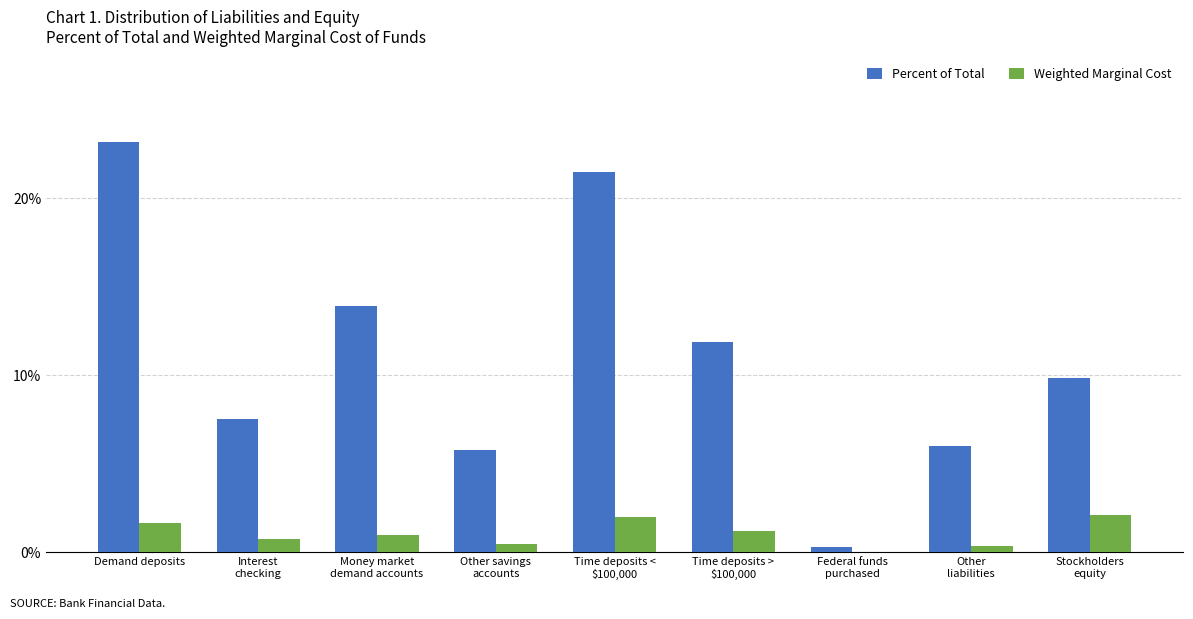

What are all the series names shown in the legend?

Percent of Total, Weighted Marginal Cost